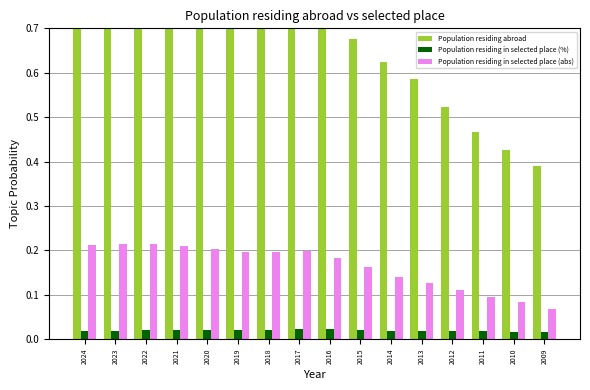

At which label is Population residing abroad closest to 0?

2009